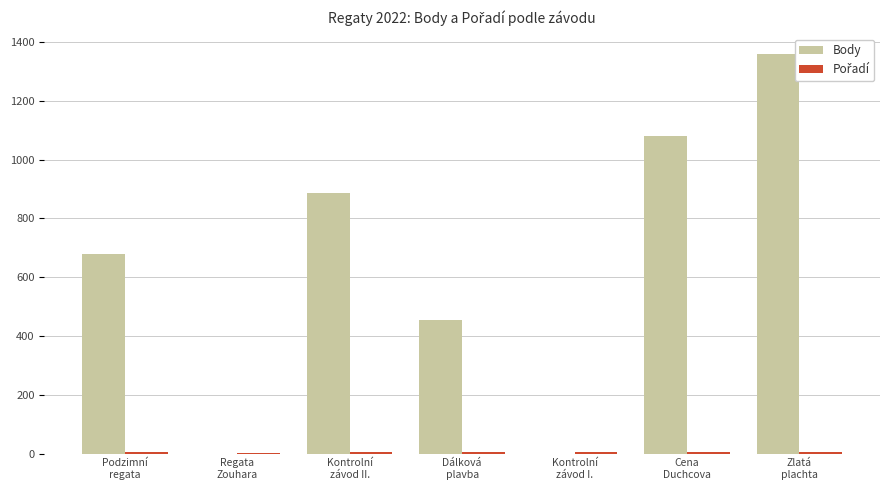

Between Podzimní
regata and Regata
Zouhara, which series saw the biggest shift?

Body